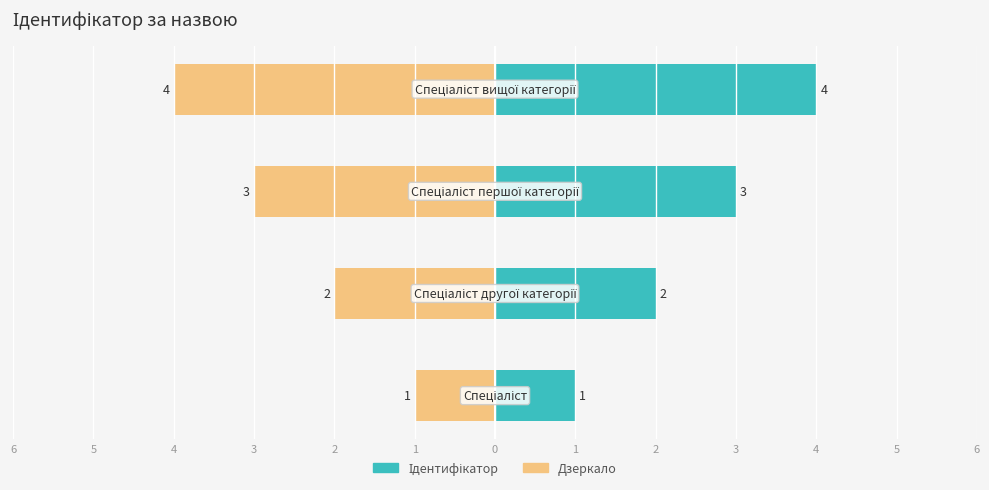

True or false: Значення (дзеркало) has a value of -6 at 3.

False